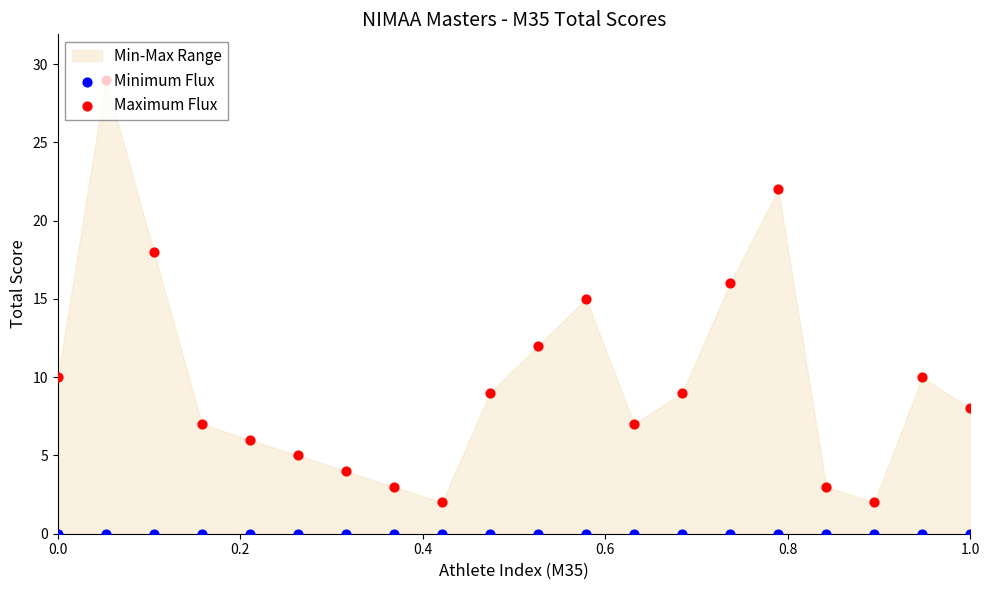

What is the total value across all series at 0.0?

10